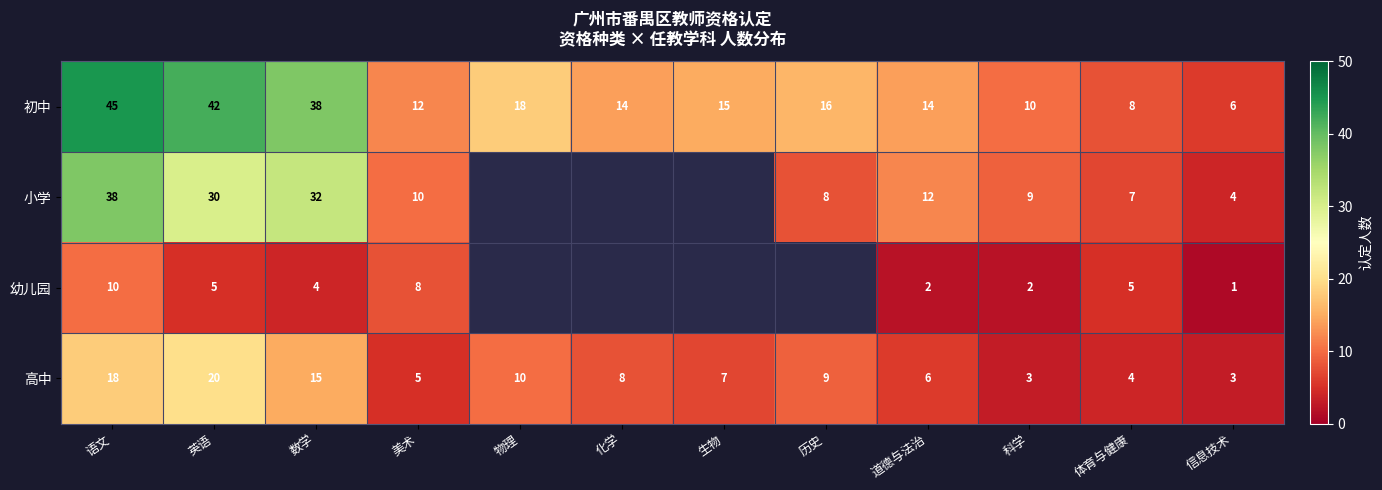

How many distinct data groups are displayed?

4